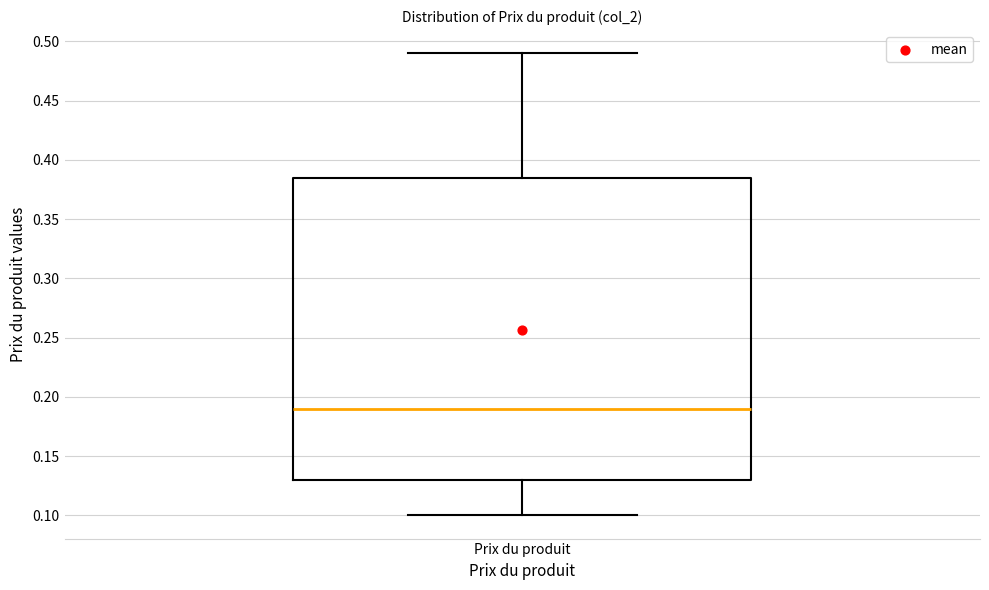

Transcribe this box plot: give where the median line is, the range the box spans, and where the two whiskers end, as read against the y-axis. The values are not printed on the chart, so give them approximately, as read against the axis.

median 0.190, box 0.130 to 0.385, whiskers 0.100 to 0.490